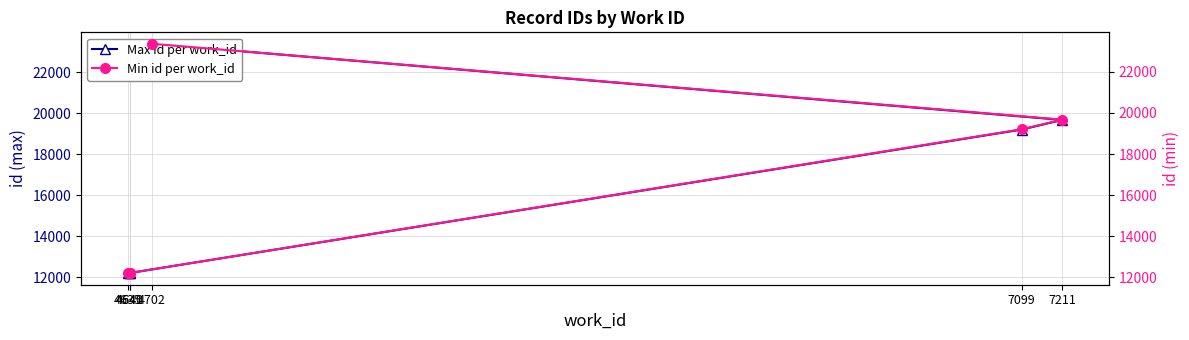

What is the value of the Min id per work_id point at the 6th from the left?

23358